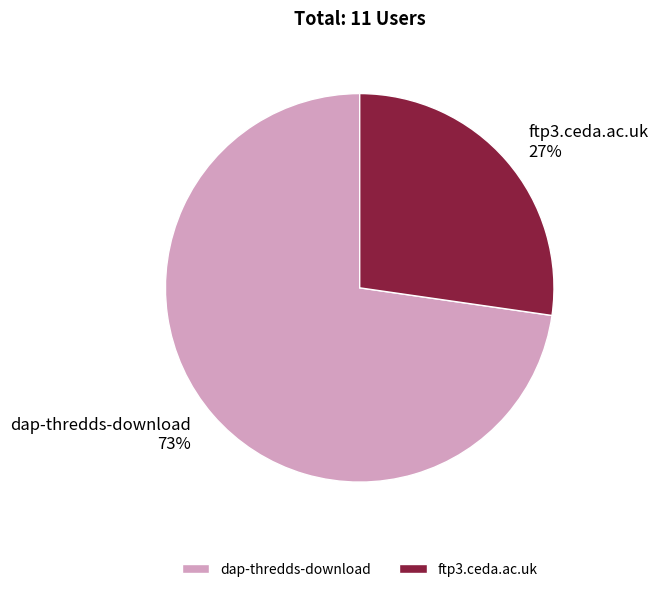

What percentage is the dap-thredds-download slice, to the nearest percent?

73%